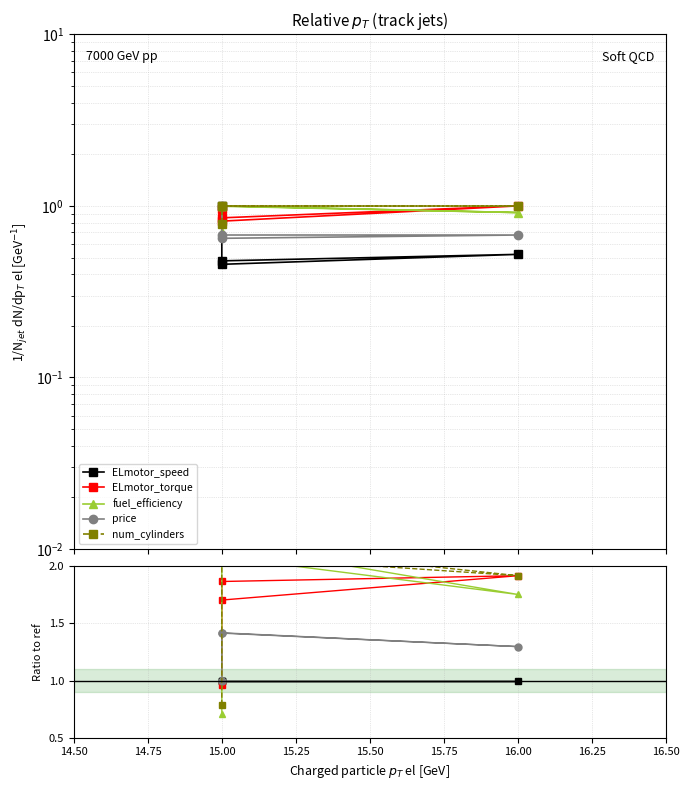

What value does the fuel_efficiency series have at 15.00?

2.1